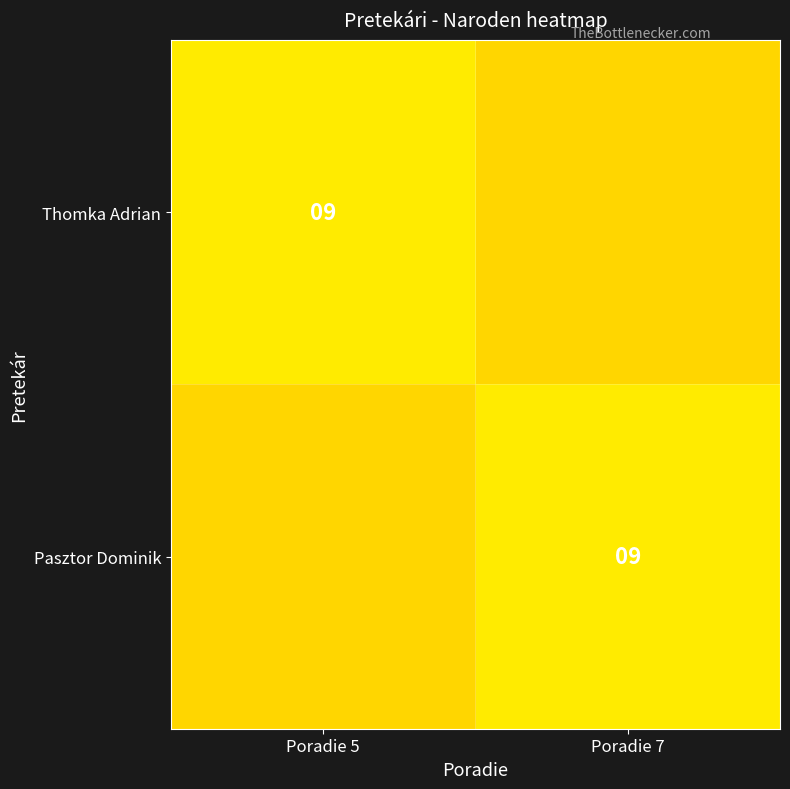

True or false: Thomka Adrian has a value of 9 at Poradie 5.

True